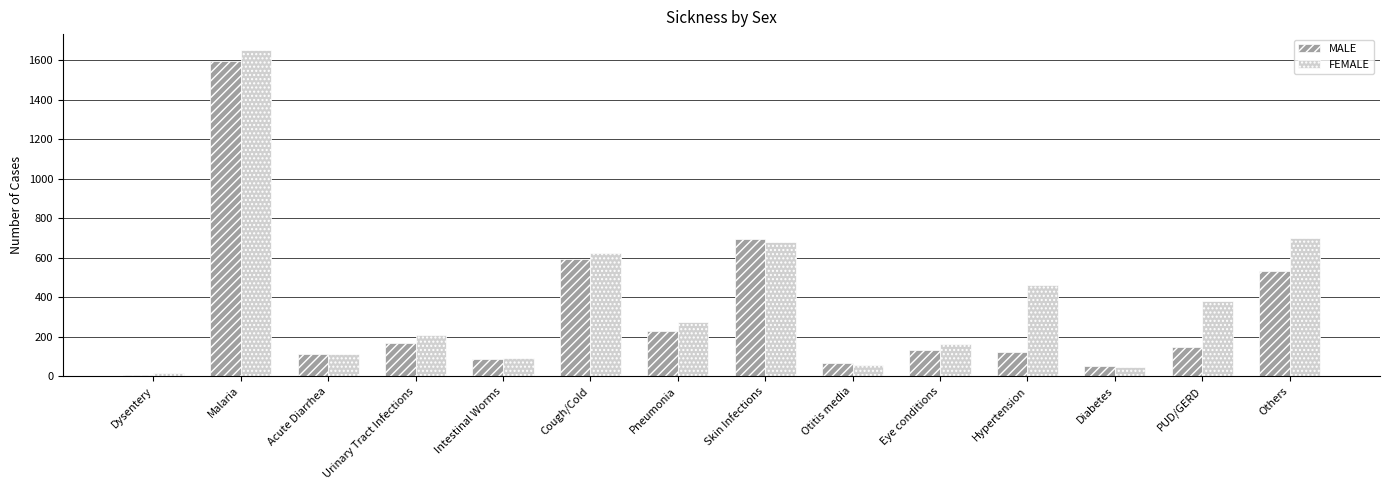

Count the number of categories in the chart.

14